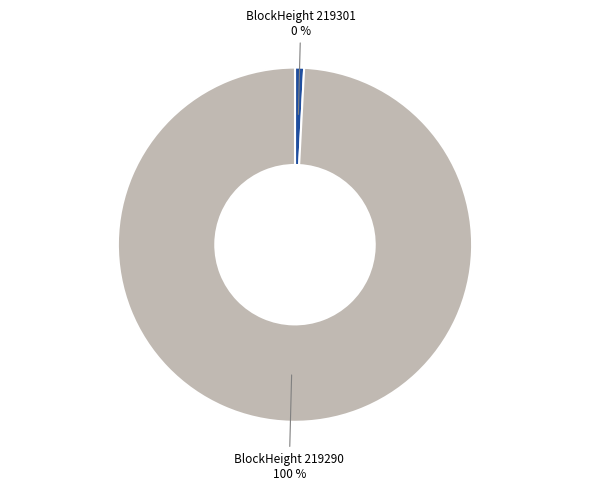

Combined, do 219290 and 219301 account for over 50%?

Yes